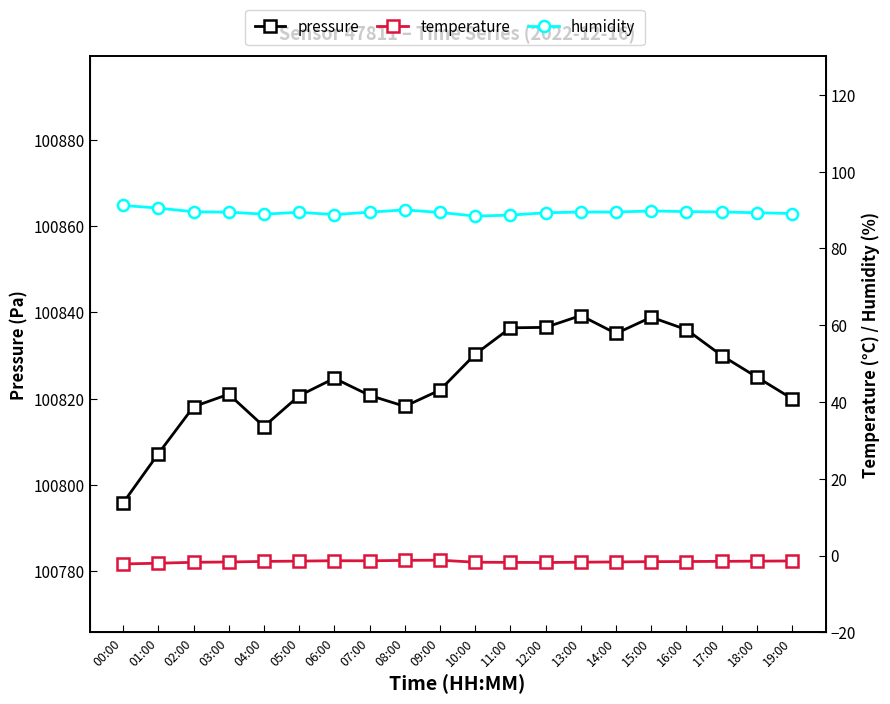

Where is the first local maximum for humidity?

05:00